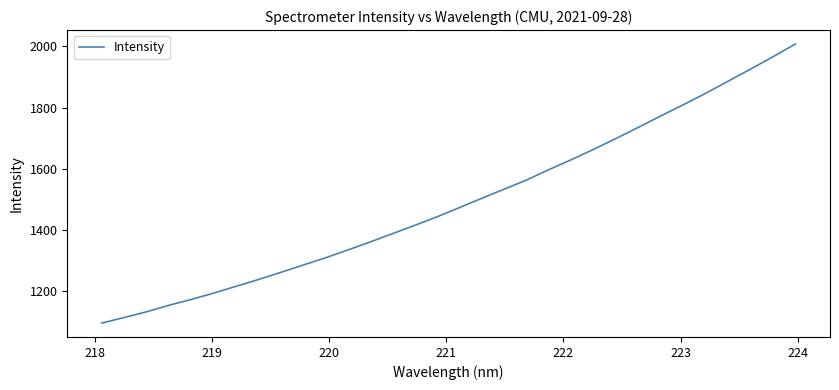

What is the difference between the maximum and minimum values?

913.4